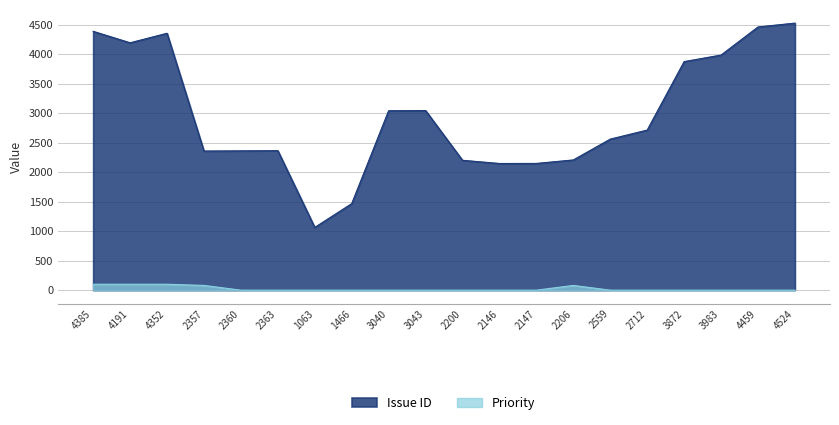

Reading right to left, list all the values displayed in this chart.

Issue ID: 4524	4459	3983	3872	2712	2559	2206	2147	2146	2200	3043	3040	1466	1063	2363	2360	2357	4352	4191	4385
Priority: 0	0	0	0	0	0	80	0	0	0	0	0	0	0	0	0	80	100	100	100